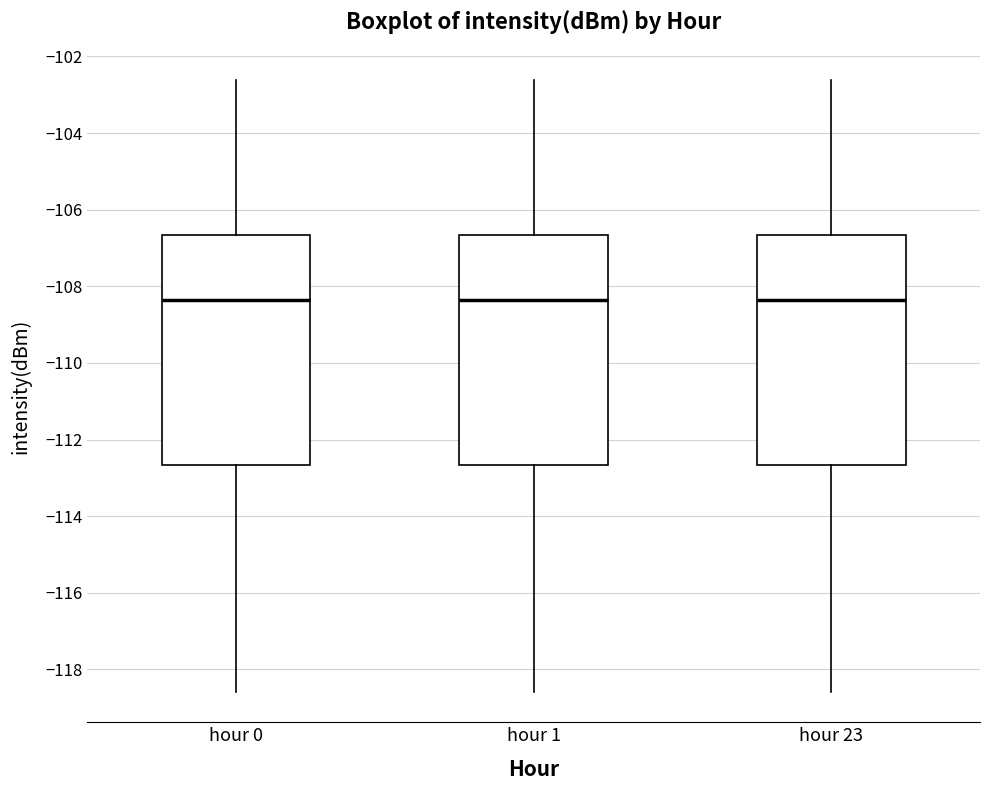

Reading left to right, read every box against the y-axis: the position of its median line, the range the box covers, and the ends of its whiskers. The values are not printed on the chart, so give them approximately, as read against the axis.

hour 0: median -108.4, box -112.6 to -106.6, whiskers -118.6 to -102.6
hour 1: median -108.4, box -112.6 to -106.6, whiskers -118.6 to -102.6
hour 23: median -108.4, box -112.6 to -106.6, whiskers -118.6 to -102.6